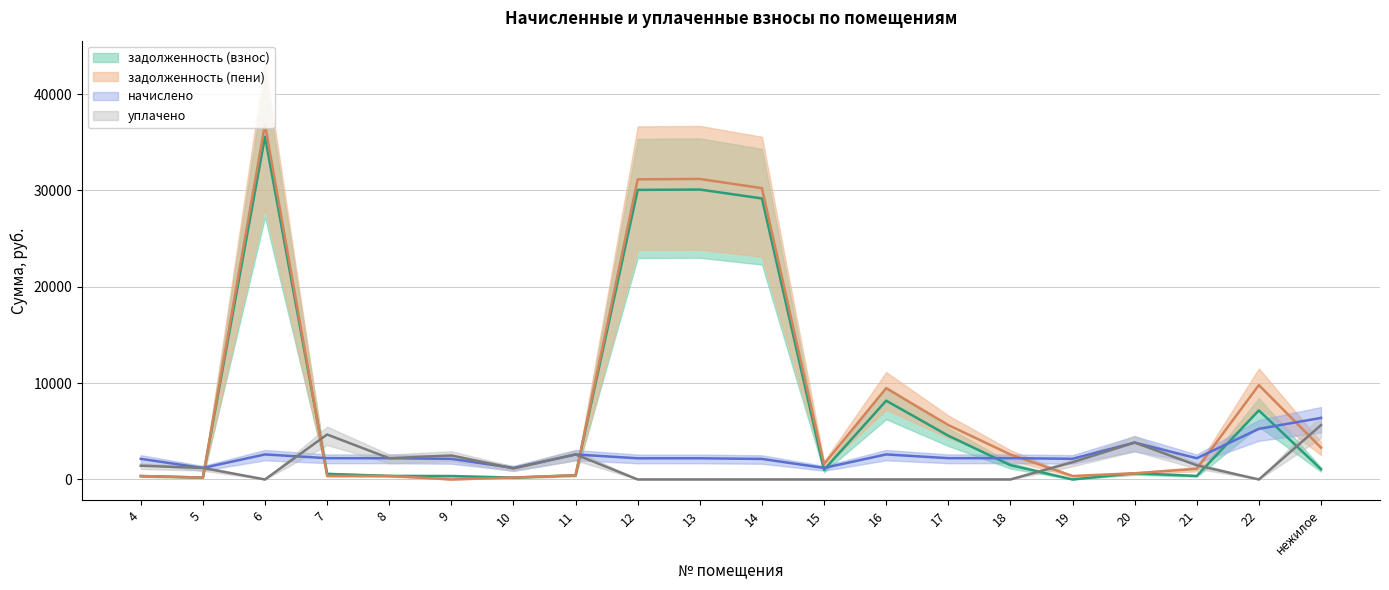

How many data points in задолженность (взнос) are less than 994?

10